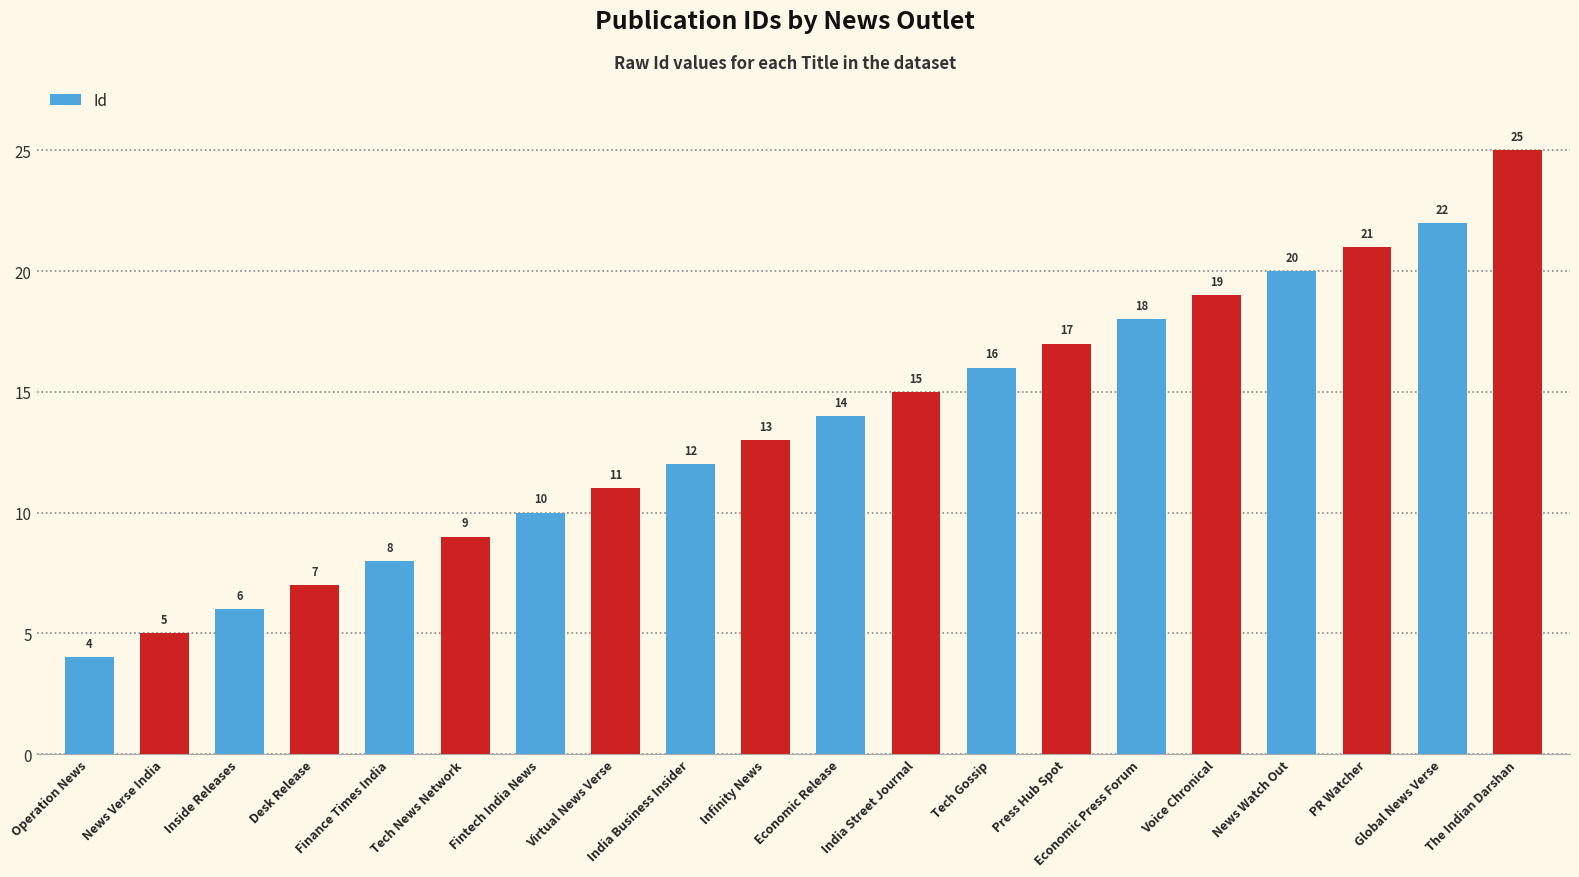

Reading right to left, list all the values displayed in this chart.

25	22	21	20	19	18	17	16	15	14	13	12	11	10	9	8	7	6	5	4